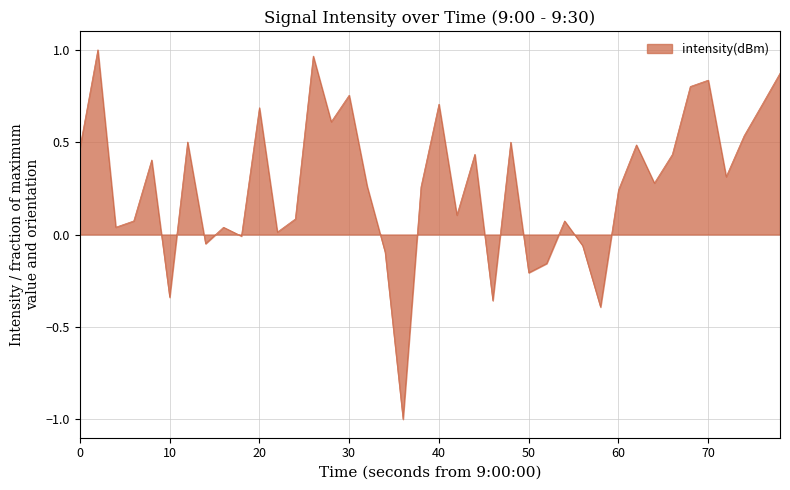

How many lines are shown in the chart?

1